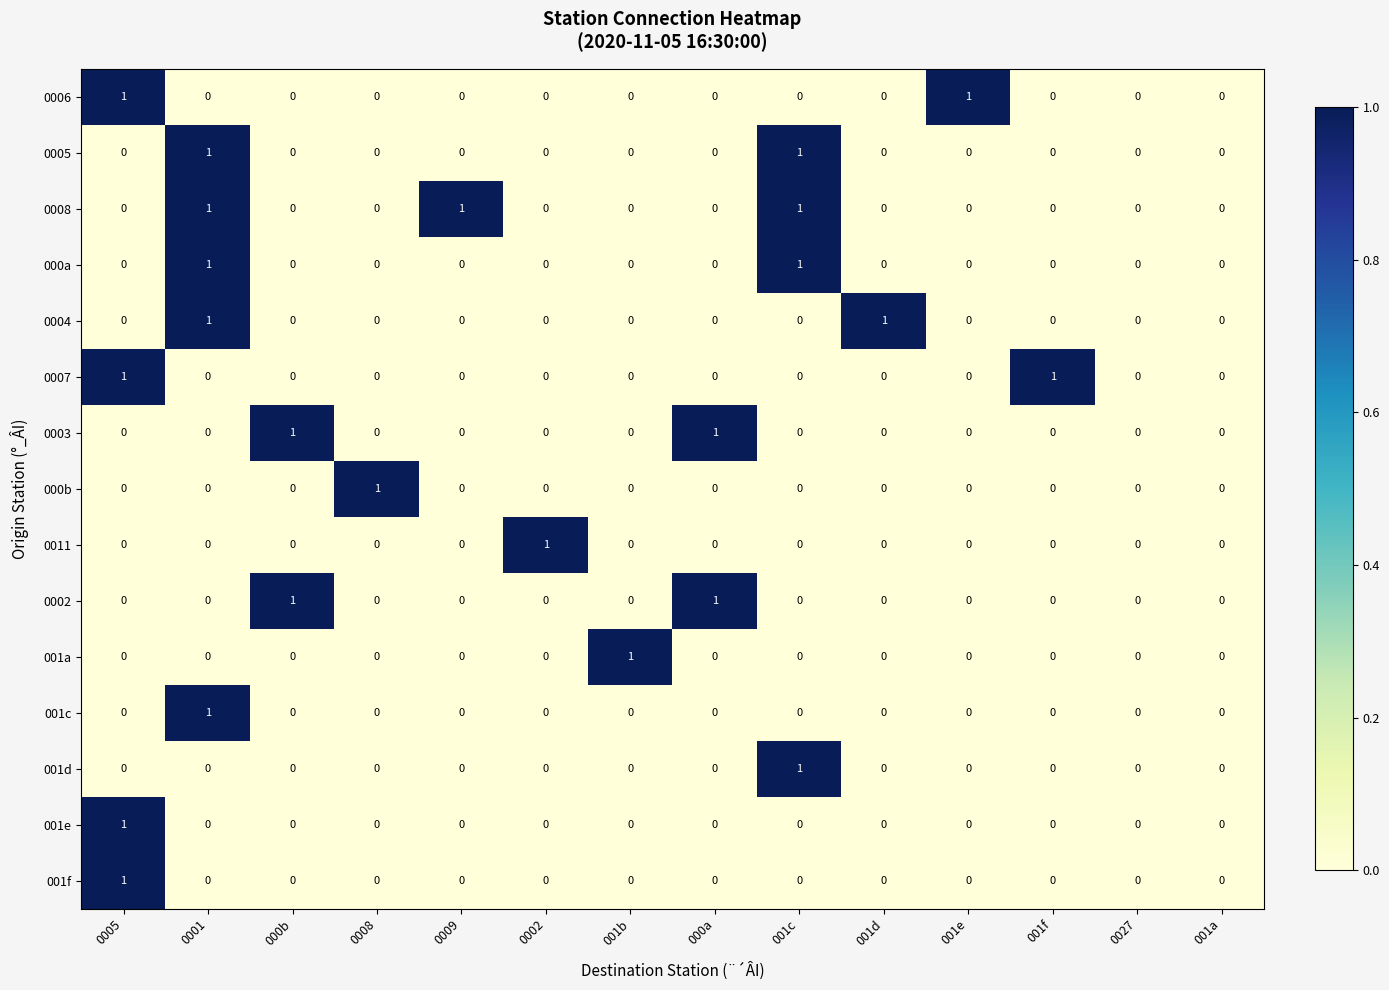

What is the total value across all series at 0005?

4